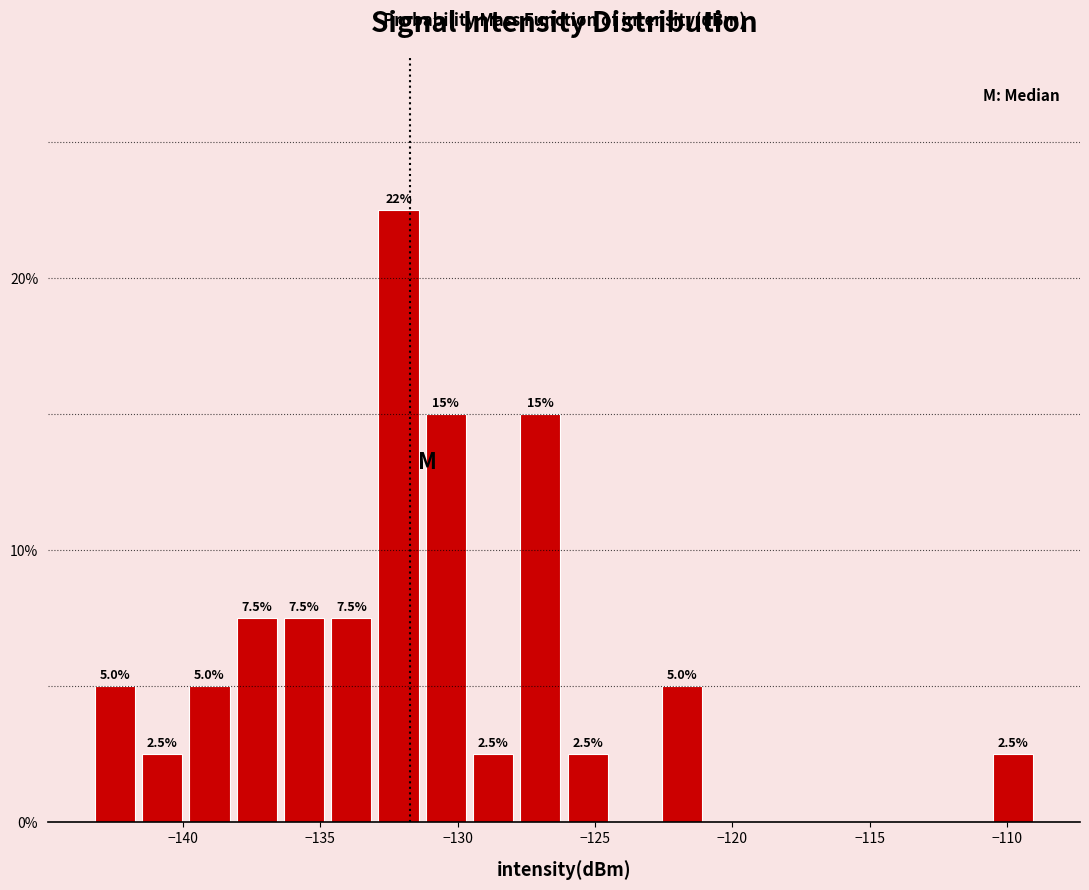

Around what value on the x-axis is the tallest bar? Give the approximate position of its centre, as read against the axis.

-132.0